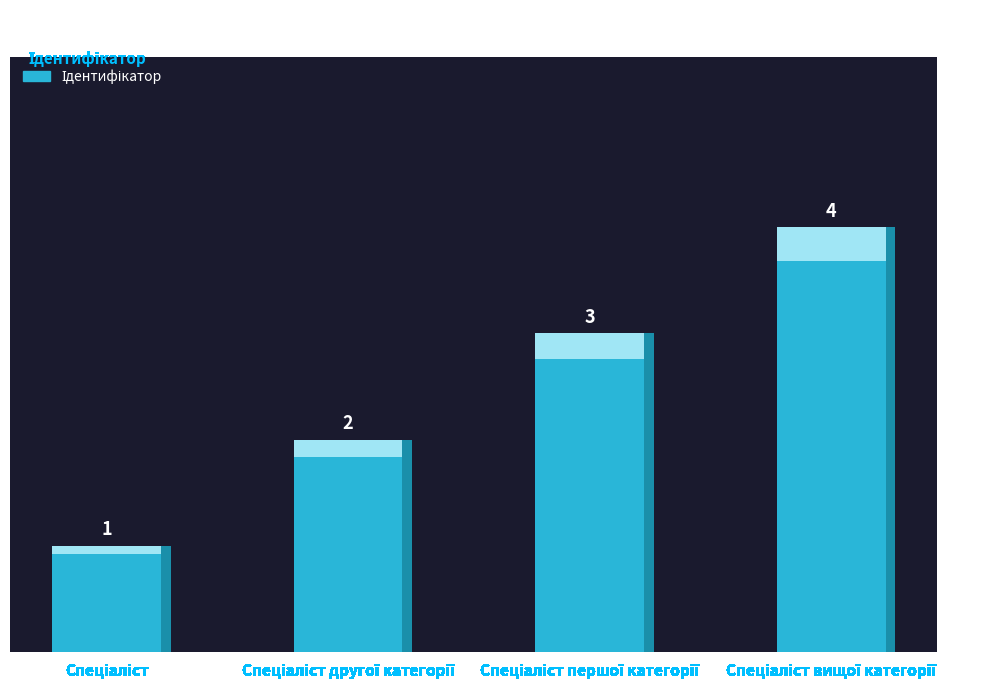

What is the change in value from Спеціаліст to Спеціаліст вищої категорії?

+3